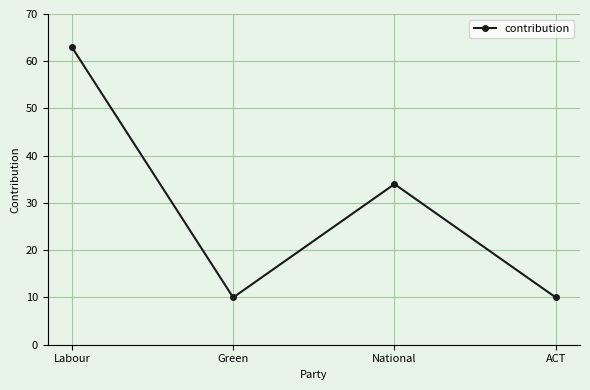

What position from the right is ACT?

1